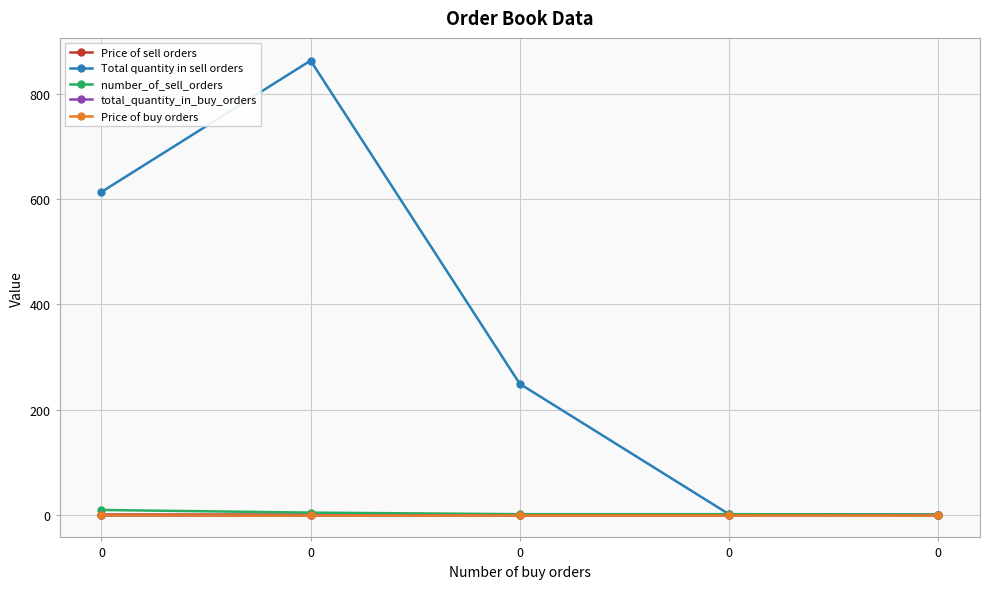

Is this an area chart (filled region under the line)?

No